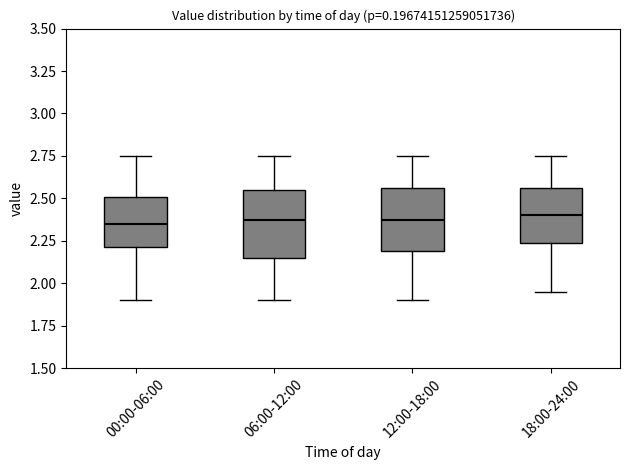

Reading left to right, read every box against the y-axis: the position of its median line, the range the box covers, and the ends of its whiskers. The values are not printed on the chart, so give them approximately, as read against the axis.

00:00-06:00: median 2.35, box 2.20 to 2.50, whiskers 1.90 to 2.75
06:00-12:00: median 2.40, box 2.15 to 2.55, whiskers 1.90 to 2.75
12:00-18:00: median 2.40, box 2.20 to 2.55, whiskers 1.90 to 2.75
18:00-24:00: median 2.40, box 2.25 to 2.55, whiskers 1.95 to 2.75